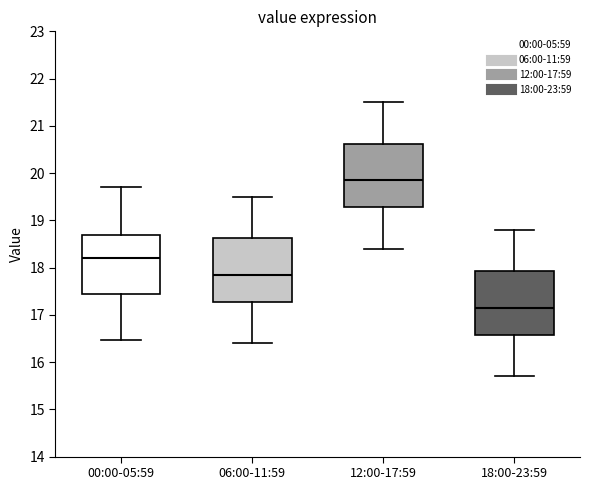

Reading left to right, transcribe this box plot: for each box, give where its median line is, the range the box spans, and where its two whiskers end, as read against the y-axis. The values are not printed on the chart, so give them approximately, as read against the axis.

00:00-05:59: median 18.2, box 17.4 to 18.7, whiskers 16.5 to 19.7
06:00-11:59: median 17.9, box 17.3 to 18.6, whiskers 16.4 to 19.5
12:00-17:59: median 19.9, box 19.3 to 20.6, whiskers 18.4 to 21.5
18:00-23:59: median 17.2, box 16.6 to 17.9, whiskers 15.7 to 18.8